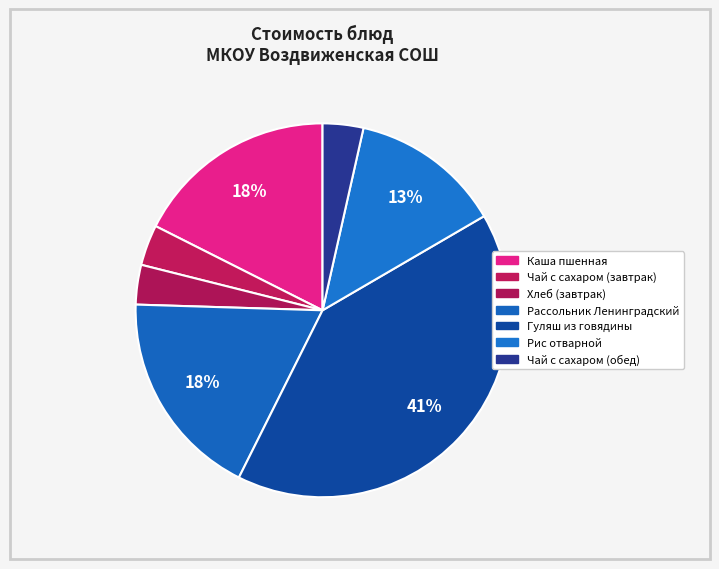

To the nearest percent, what is the difference between the largest and smallest slice percentages?

37%